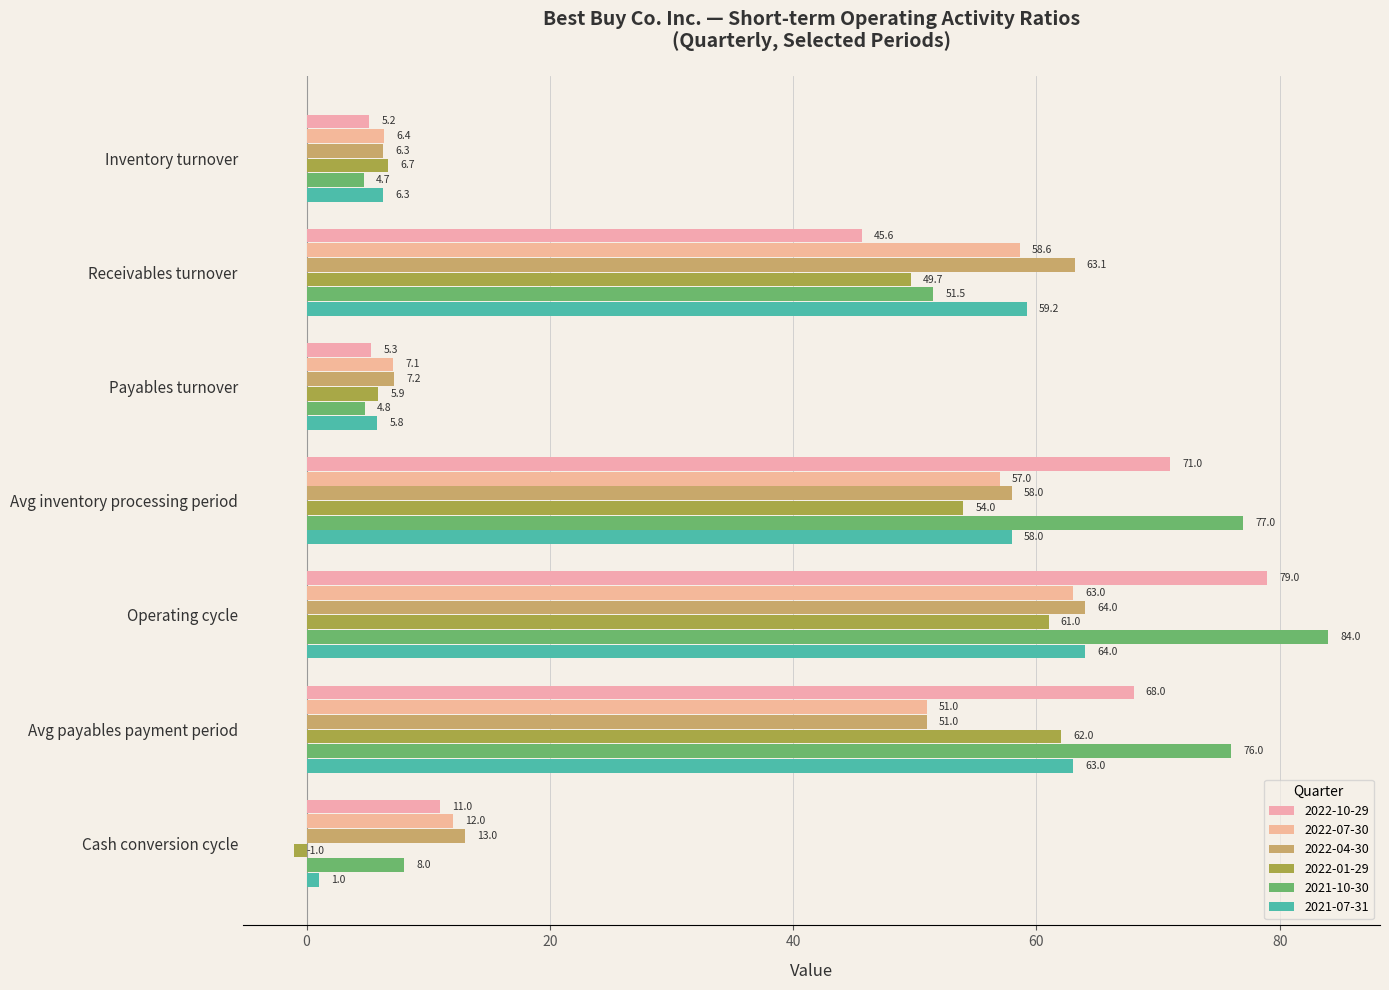

What are all the series names shown in the legend?

2022-10-29, 2022-07-30, 2022-04-30, 2022-01-29, 2021-10-30, 2021-07-31